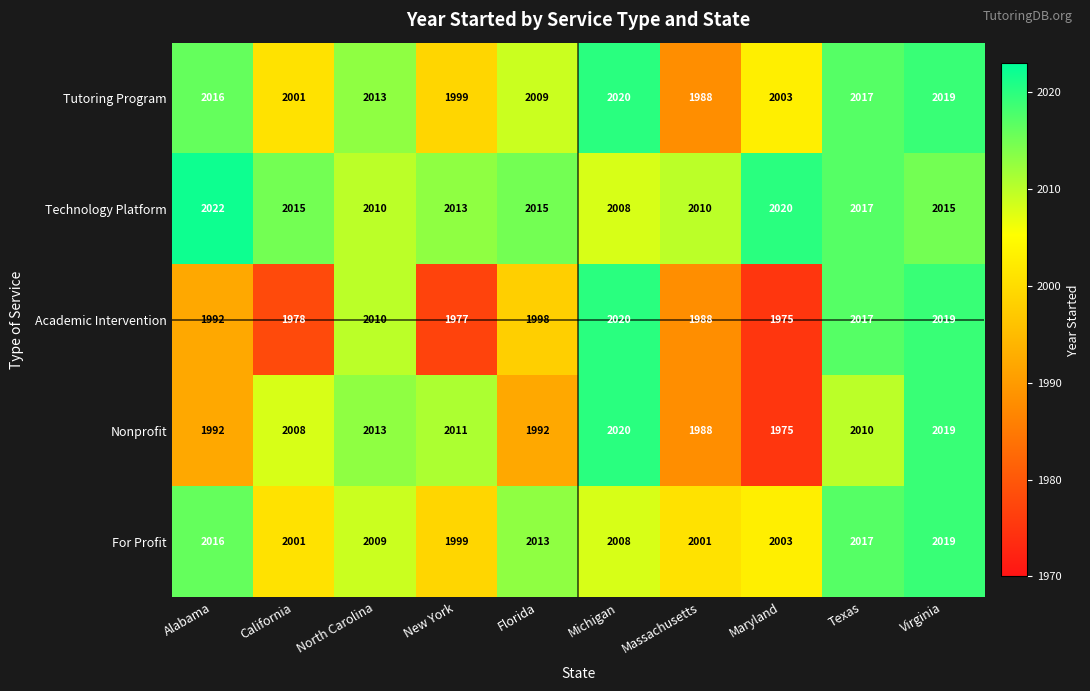

At Florida, list the series in order from smallest to largest.

Nonprofit, Academic Intervention, Tutoring Program, For Profit, Technology Platform